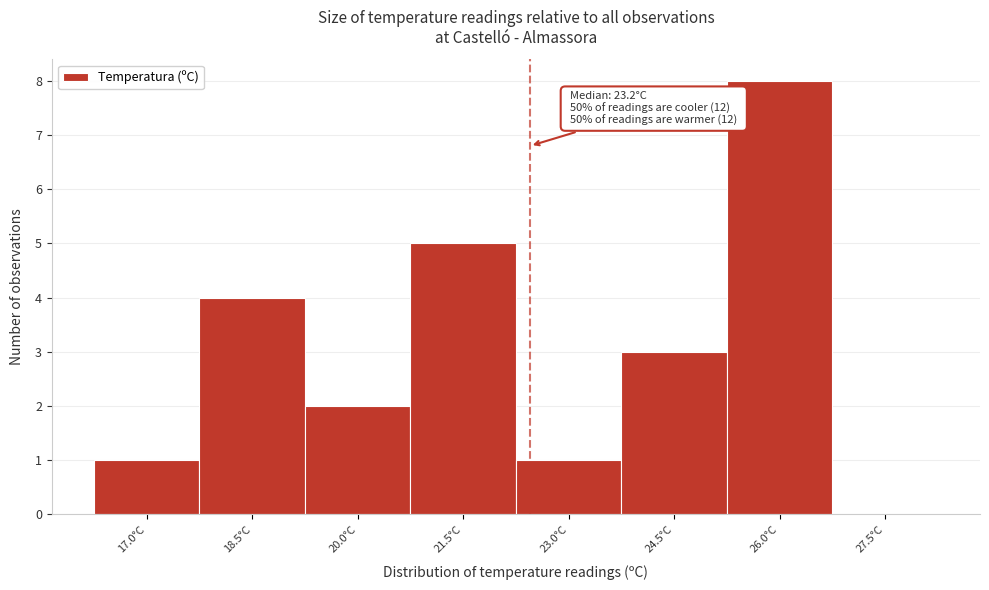

Reading right to left, extract all data points from this chart.

27.5°C=0	26.0°C=8	24.5°C=3	23.0°C=1	21.5°C=5	20.0°C=2	18.5°C=4	17.0°C=1